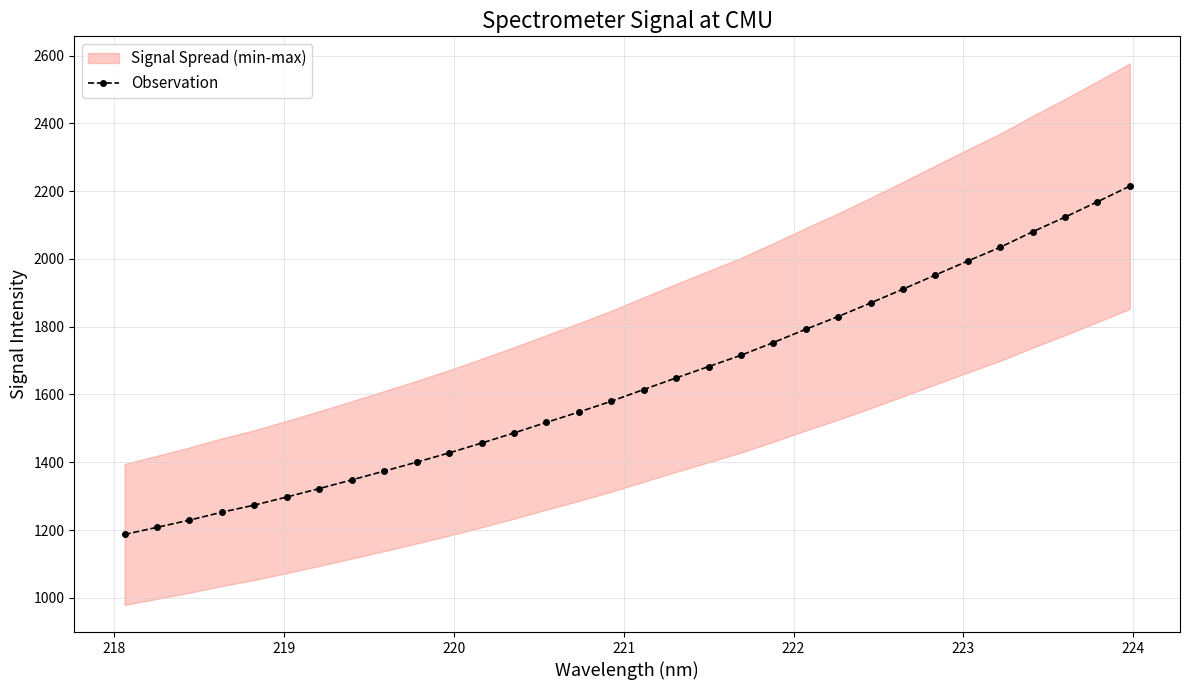

What is the lowest value of the Observation series?

1186.8